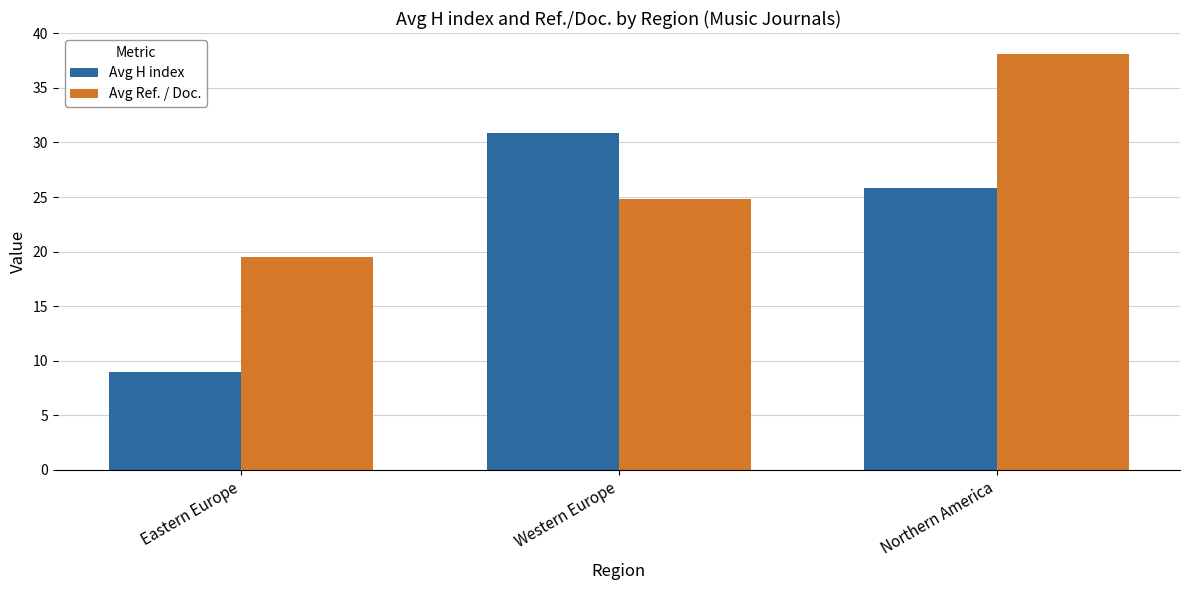

Reading right to left, what are all the values shown in this chart?

Avg H index: Northern America=25.9	Western Europe=30.9	Eastern Europe=9.0
Avg Ref. / Doc.: Northern America=38.1	Western Europe=24.8	Eastern Europe=19.5